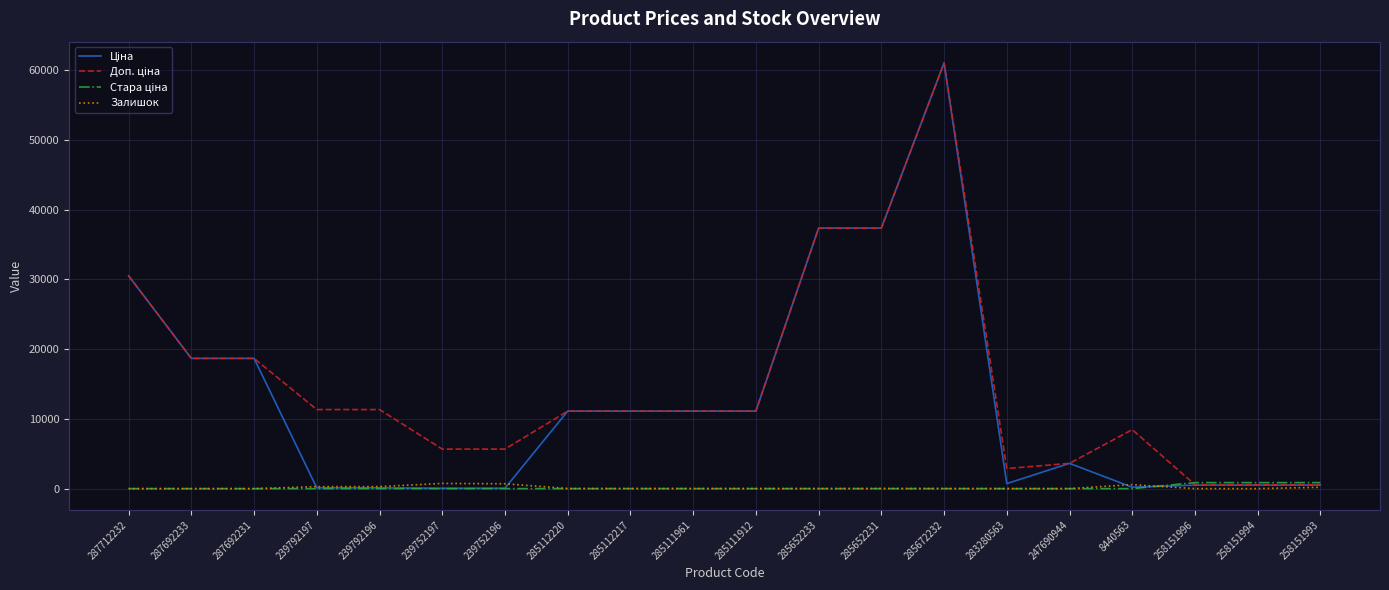

The Залишок series shows 0.0 at 287692233. True or false?

True